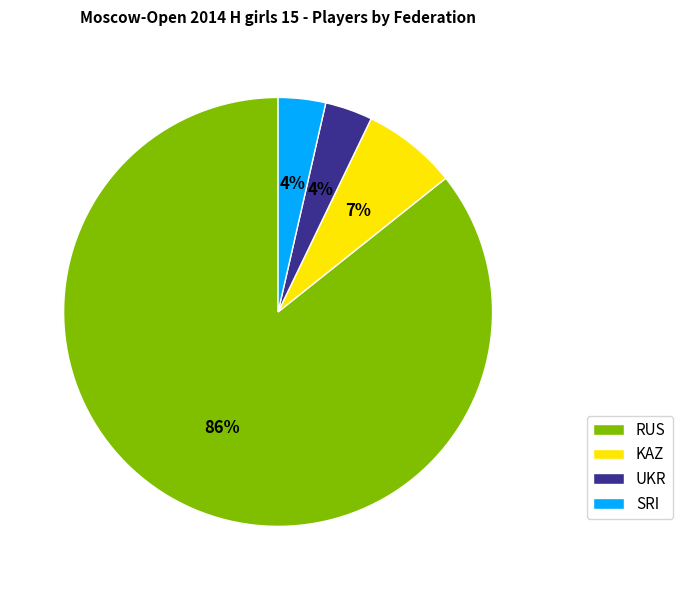

Approximately how many times larger is the value at UKR compared to SRI?

1.0